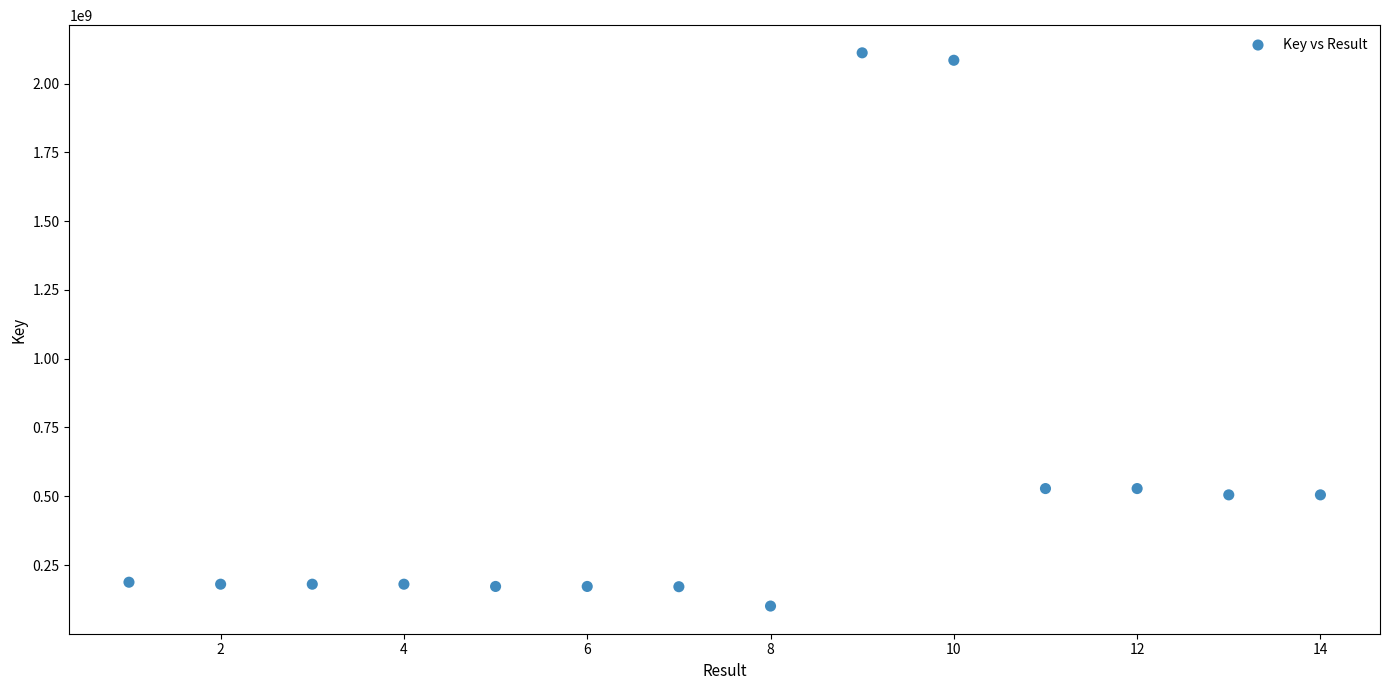

What is the range of Y values (max minus min)?

2011039675